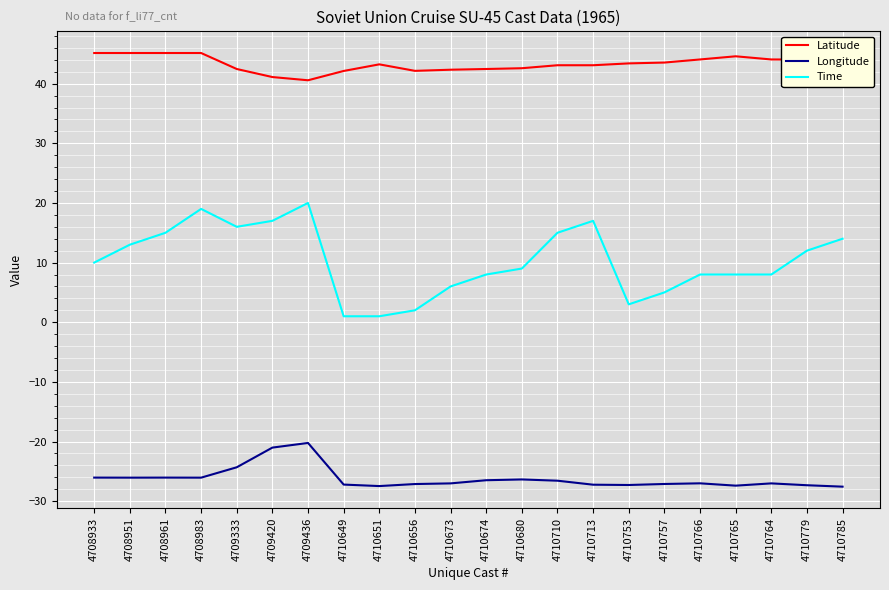

What are all the series names shown in the legend?

Latitude, Longitude, Time